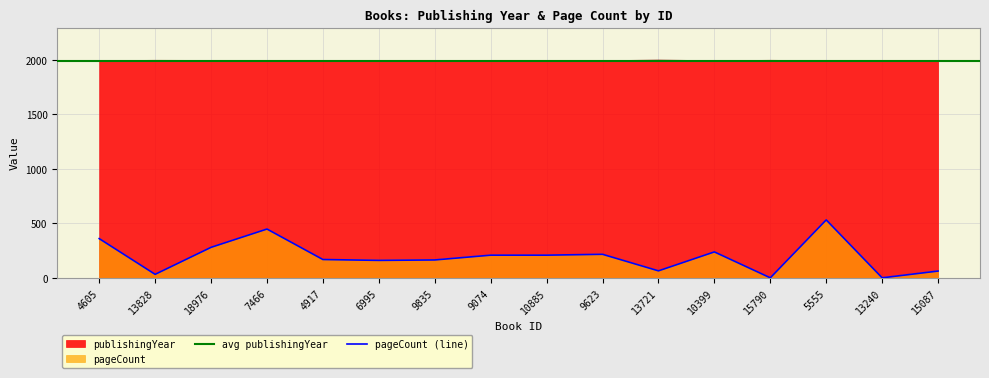

Which series has the largest total across all categories?

publishingYear